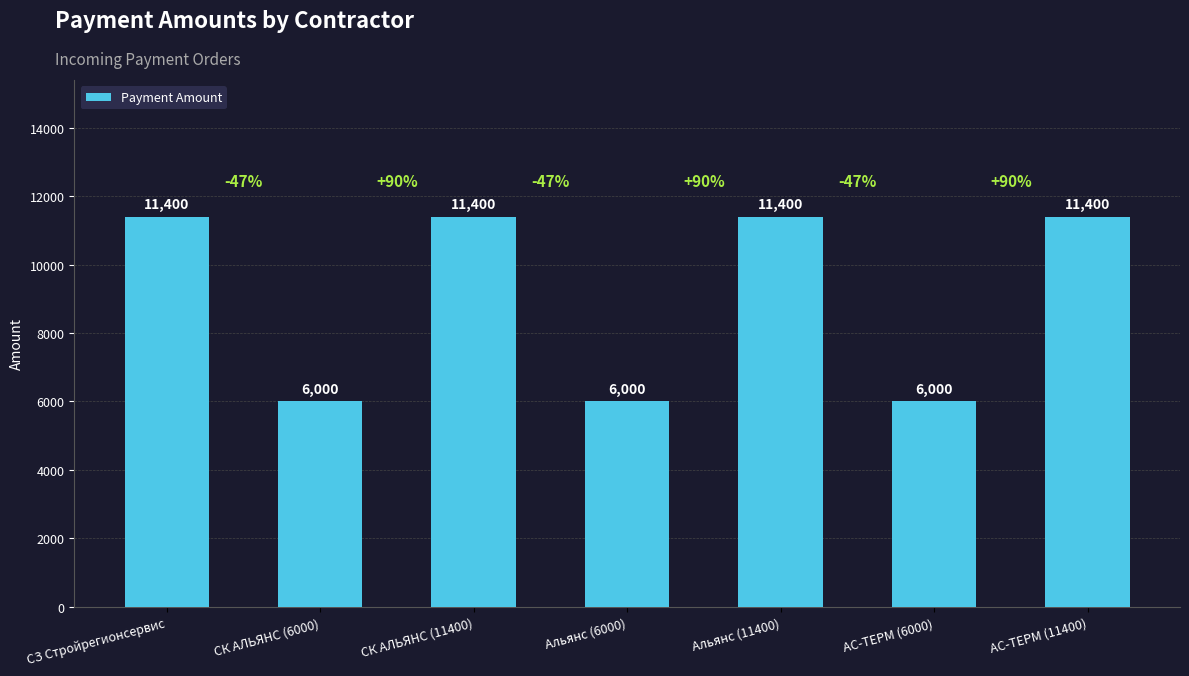

The chart shows a value of 5912 at СК АЛЬЯНС (11400). True or false?

False